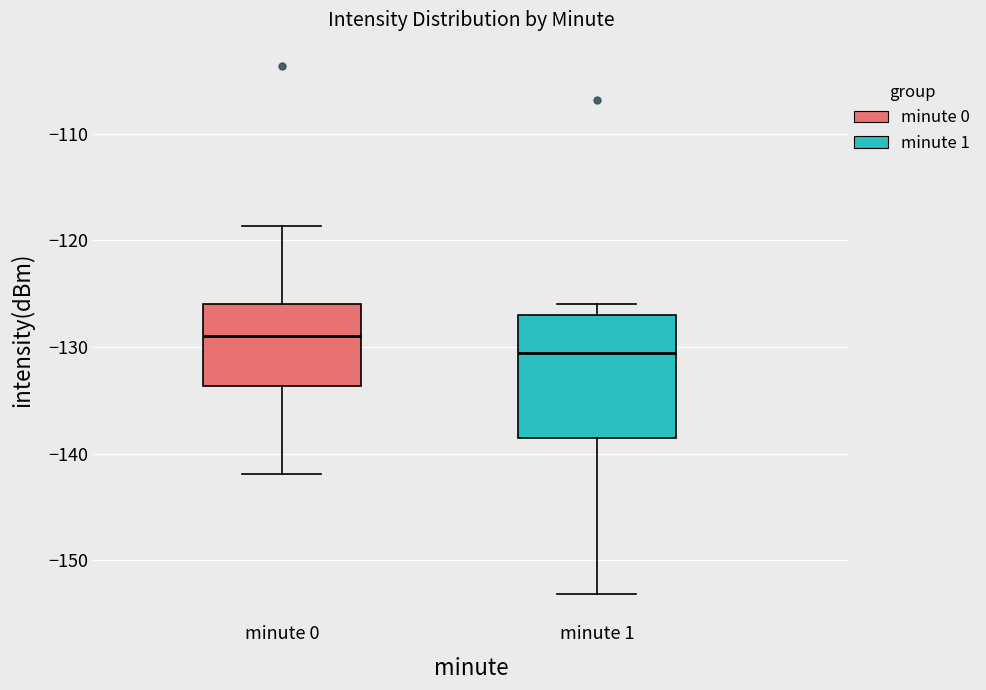

Which box is the tallest, from its lower edge to its upper edge?

minute 1